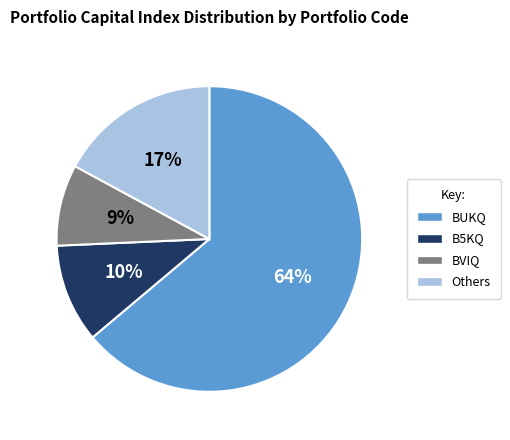

To the nearest percent, what is the difference between the largest and smallest slice percentages?

55%